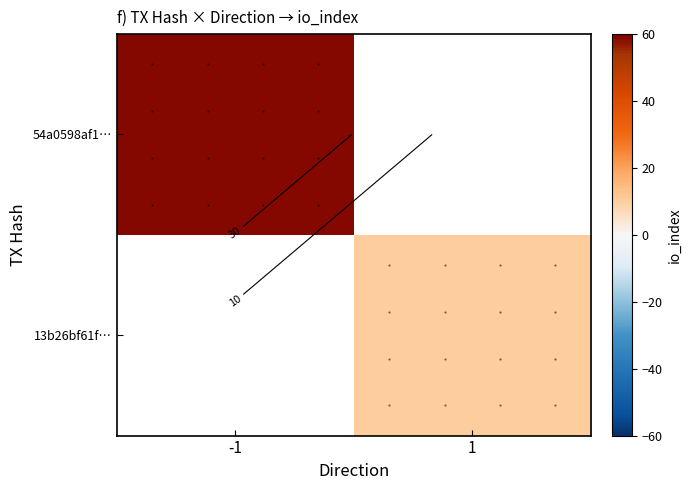

What is the maximum value shown in the chart?

59.0